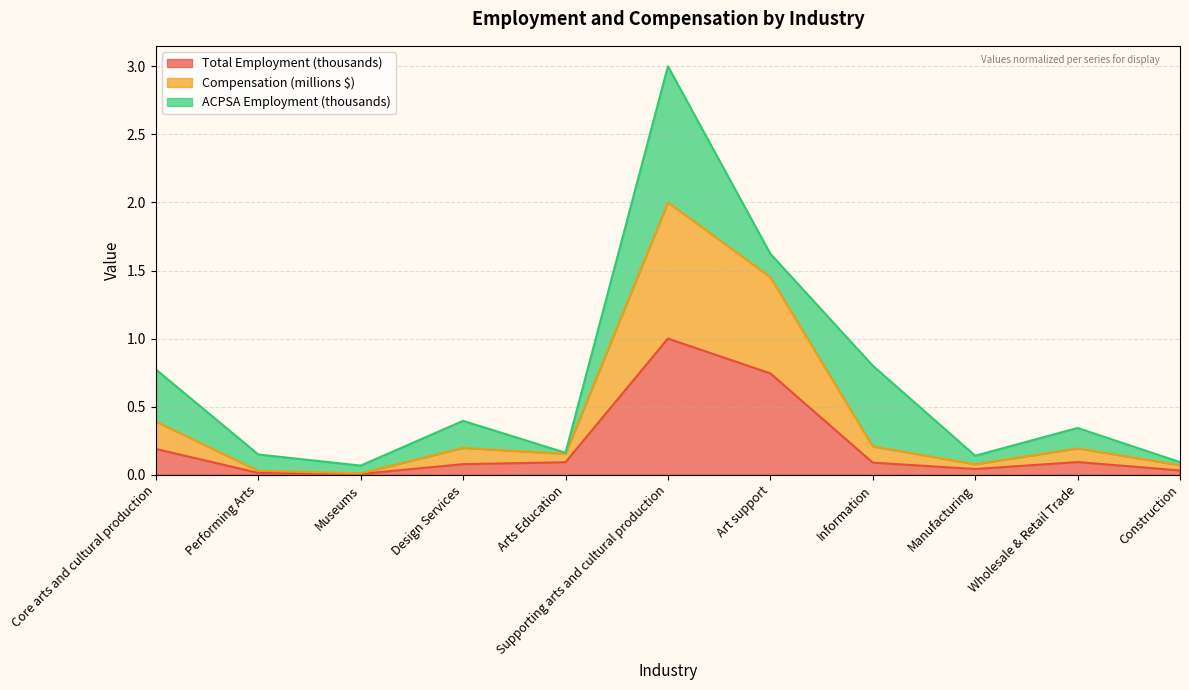

What position from the right is Wholesale & Retail Trade?

2